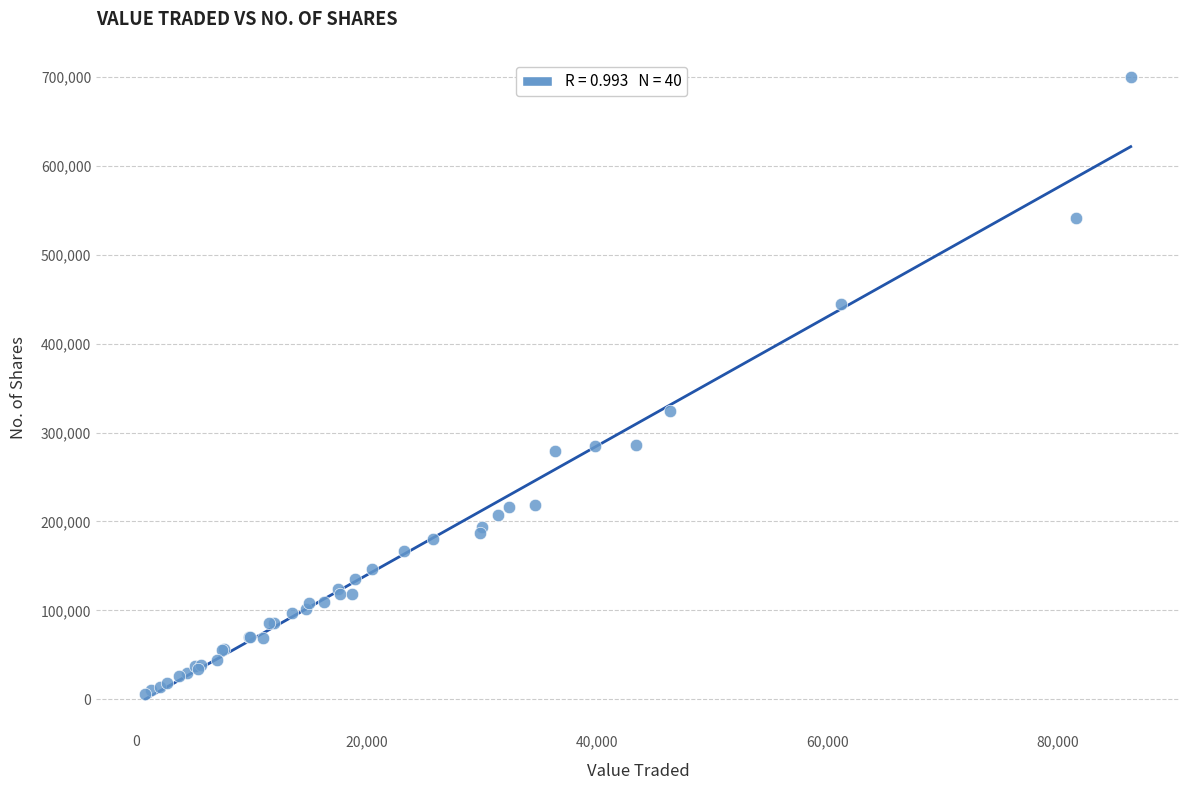

What Y value in the scatter plot is closest to 352979?

324426